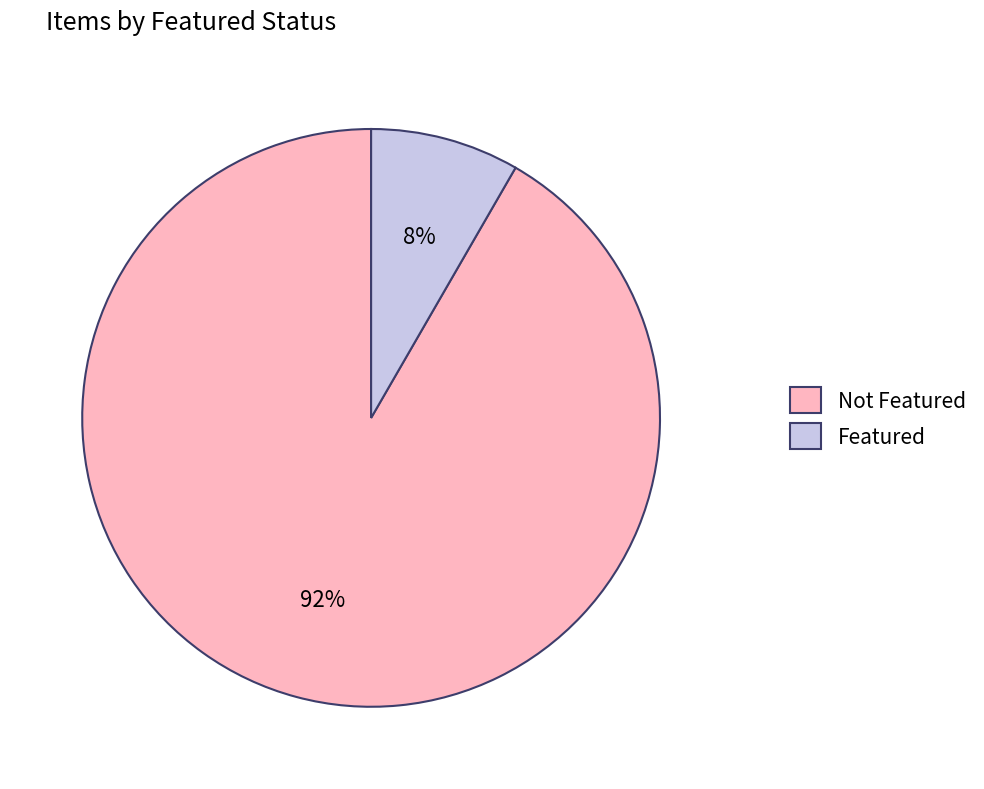

Which category accounts for the majority?

Not Featured